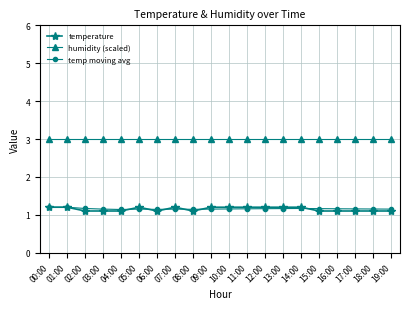

The temp moving avg series shows 1.1 at 08:00. True or false?

True